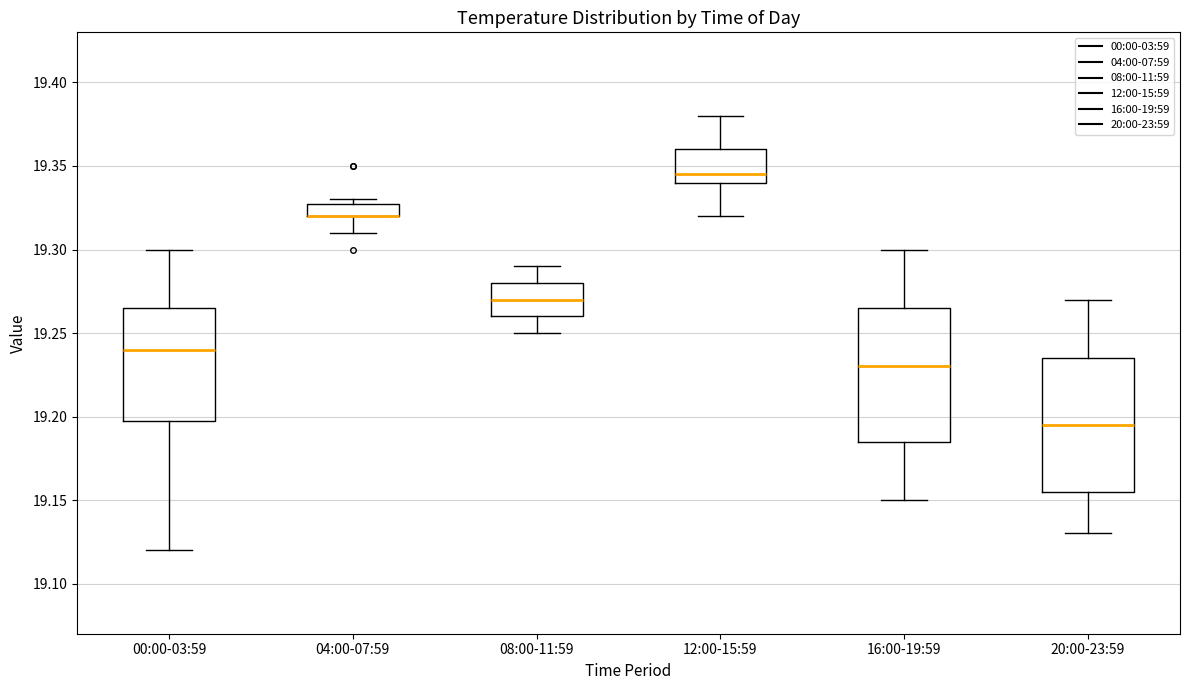

Reading left to right, transcribe this box plot: for each box, give where its median line is, the range the box spans, and where its two whiskers end, as read against the y-axis. The values are not printed on the chart, so give them approximately, as read against the axis.

00:00-03:59: median 19.240, box 19.200 to 19.265, whiskers 19.120 to 19.300
04:00-07:59: median 19.320 (drawn on the box's lower edge), box 19.320 to 19.330, whiskers 19.310 to 19.330 (just above the box's upper edge)
08:00-11:59: median 19.270, box 19.260 to 19.280, whiskers 19.250 to 19.290
12:00-15:59: median 19.345, box 19.340 to 19.360, whiskers 19.320 to 19.380
16:00-19:59: median 19.230, box 19.185 to 19.265, whiskers 19.150 to 19.300
20:00-23:59: median 19.195, box 19.155 to 19.235, whiskers 19.130 to 19.270